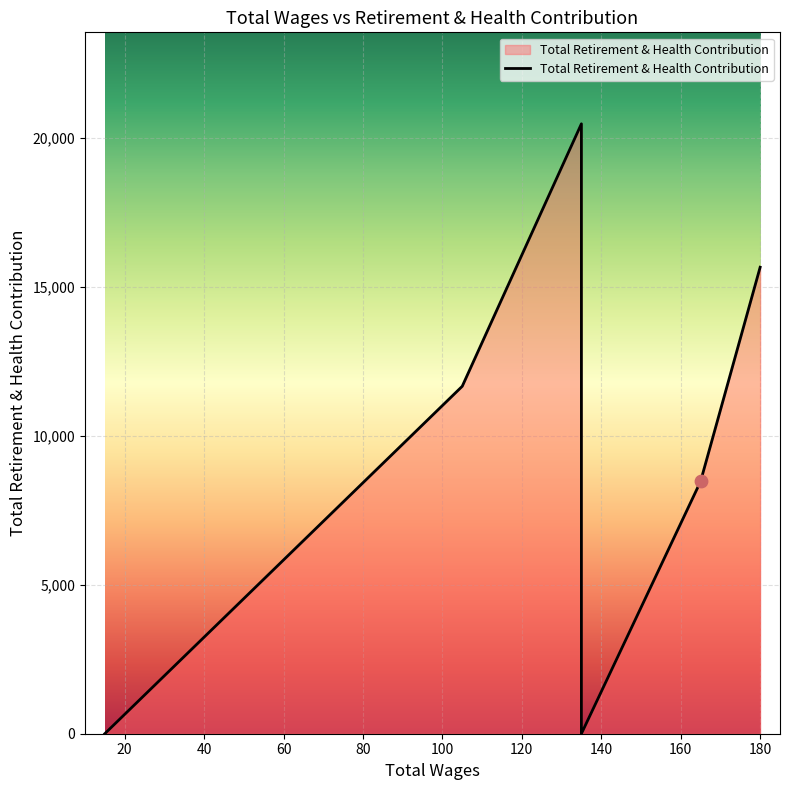

What is the change in value from 135.0 to 15.0?

-20464